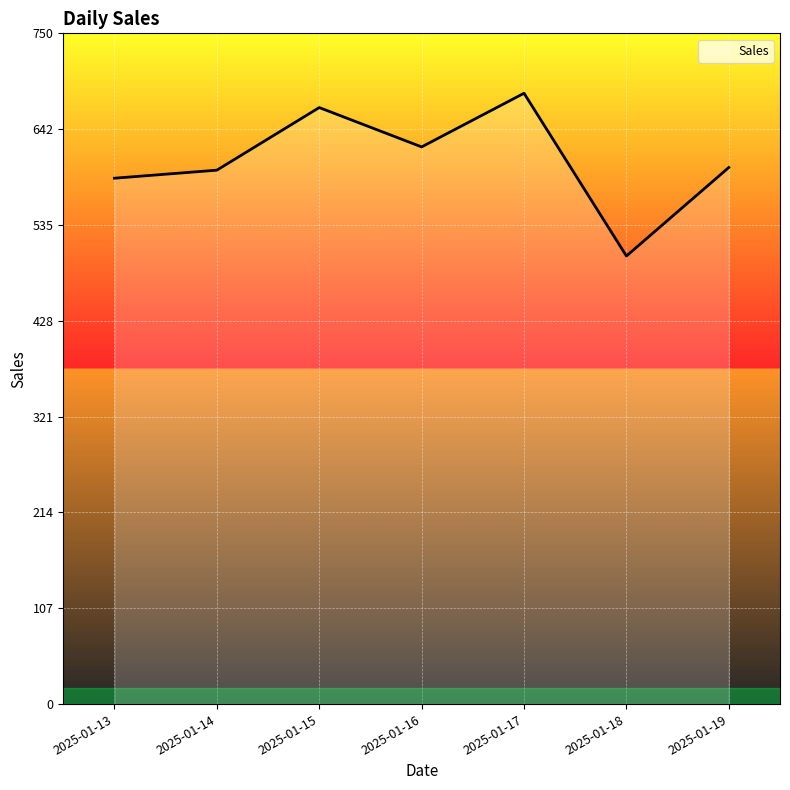

How many values are below 600?

3